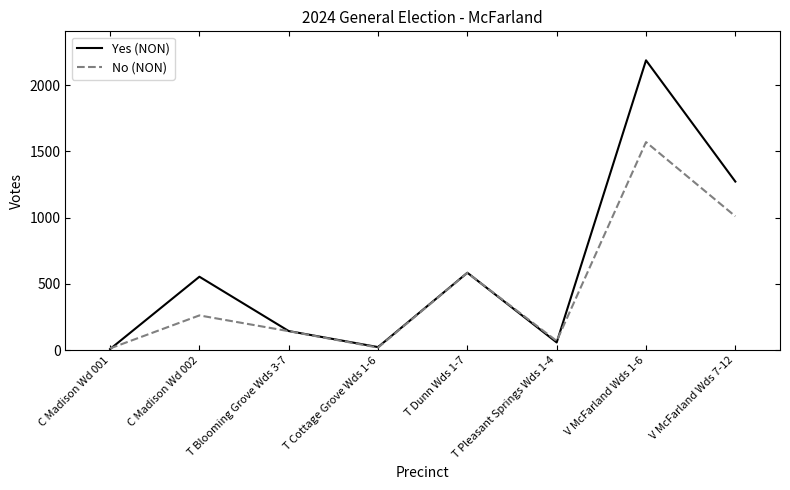

What is the sum of the No (NON) values at T Blooming Grove Wds 3-7 and T Cottage Grove Wds 1-6?

162